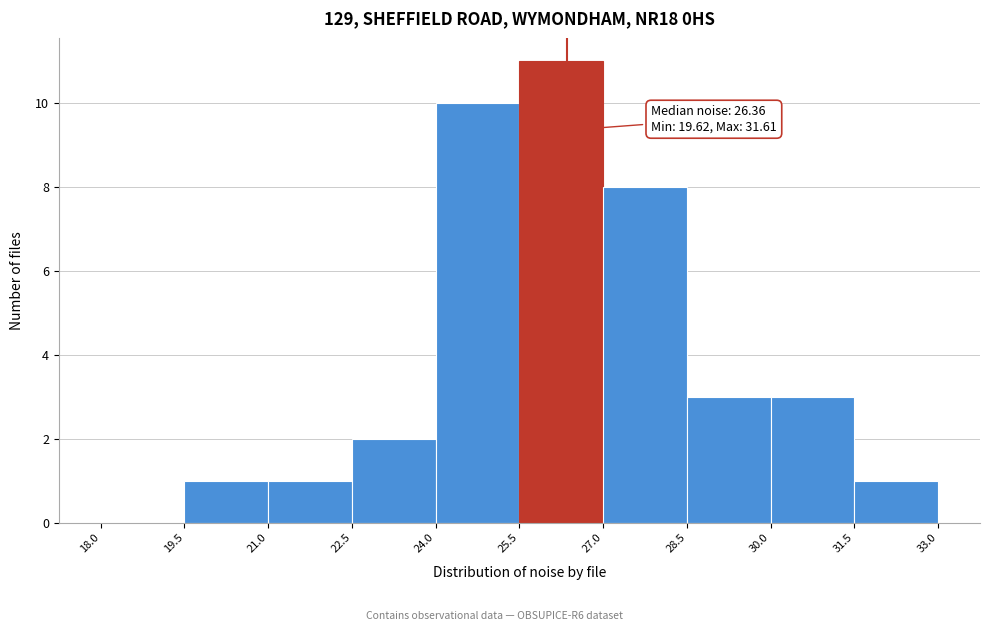

Which range on the x-axis has the tallest bar?

25.5 to 27.0